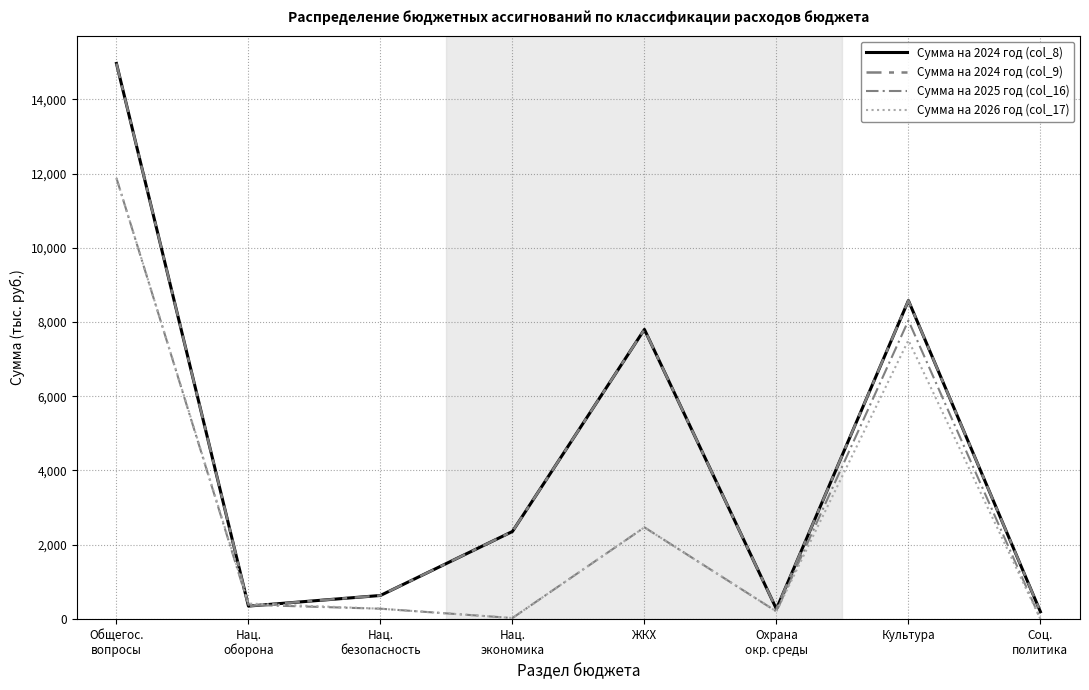

Reading left to right, extract all data points from this chart.

Сумма на 2024 год (col_8): 14968.3	345.9	631.9	2355.8	7801.3	266.9	8579.2	193.6
Сумма на 2024 год (col_9): 14968.3	345.9	631.9	2355.8	7801.3	266.9	8579.2	193.6
Сумма на 2025 год (col_16): 11879.4	379.3	275.0	24.0	2468.0	200.0	8041.2	0.0
Сумма на 2026 год (col_17): 11879.4	413.6	275.0	24.0	2468.0	200.0	7509.6	0.0